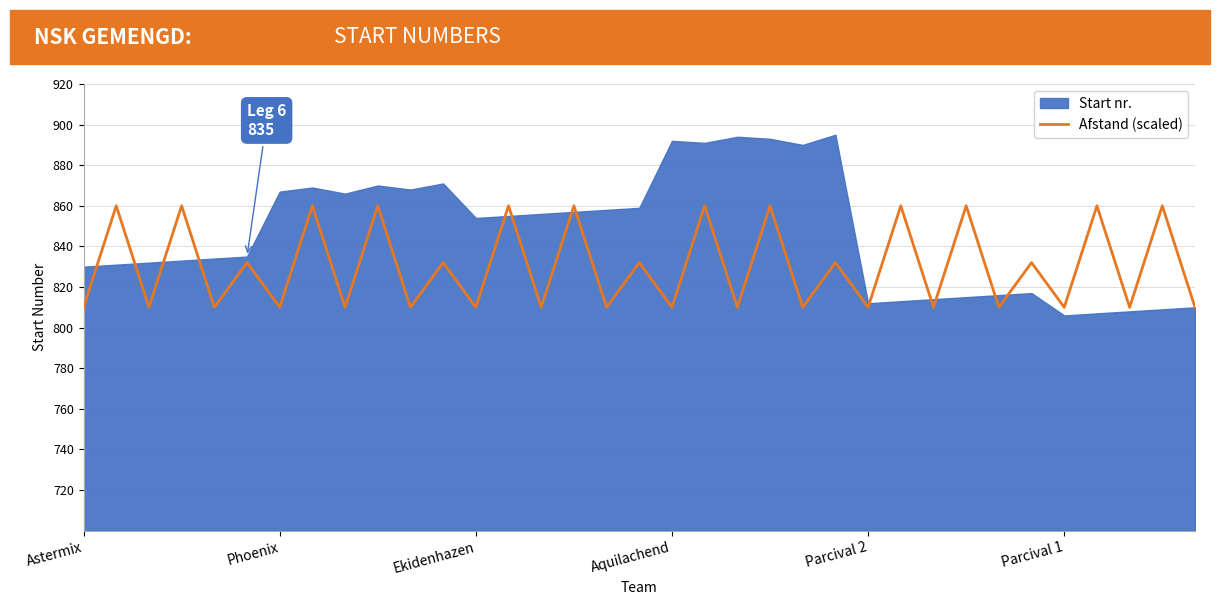

Read the value at 32.

810